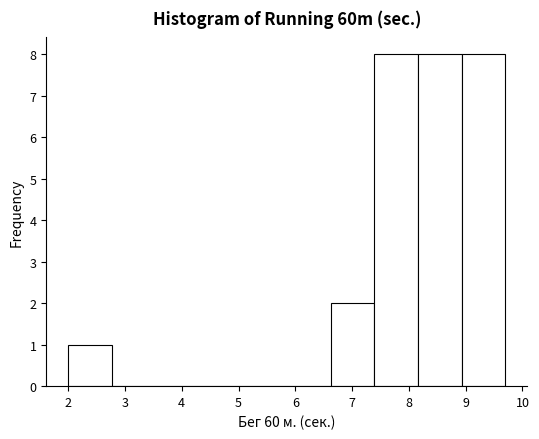

How tall is the bar that spans 6.62 to 7.39 on the x-axis? Neither the bar edges nor the heights are printed on the chart, so give them approximately, as read against the axes.

2